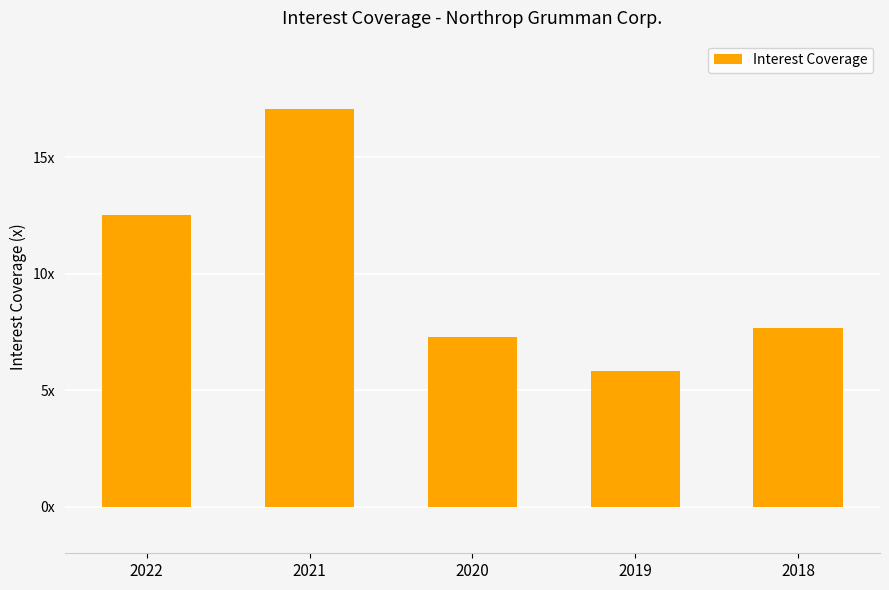

At which category does the chart reach its peak across all series?

2021